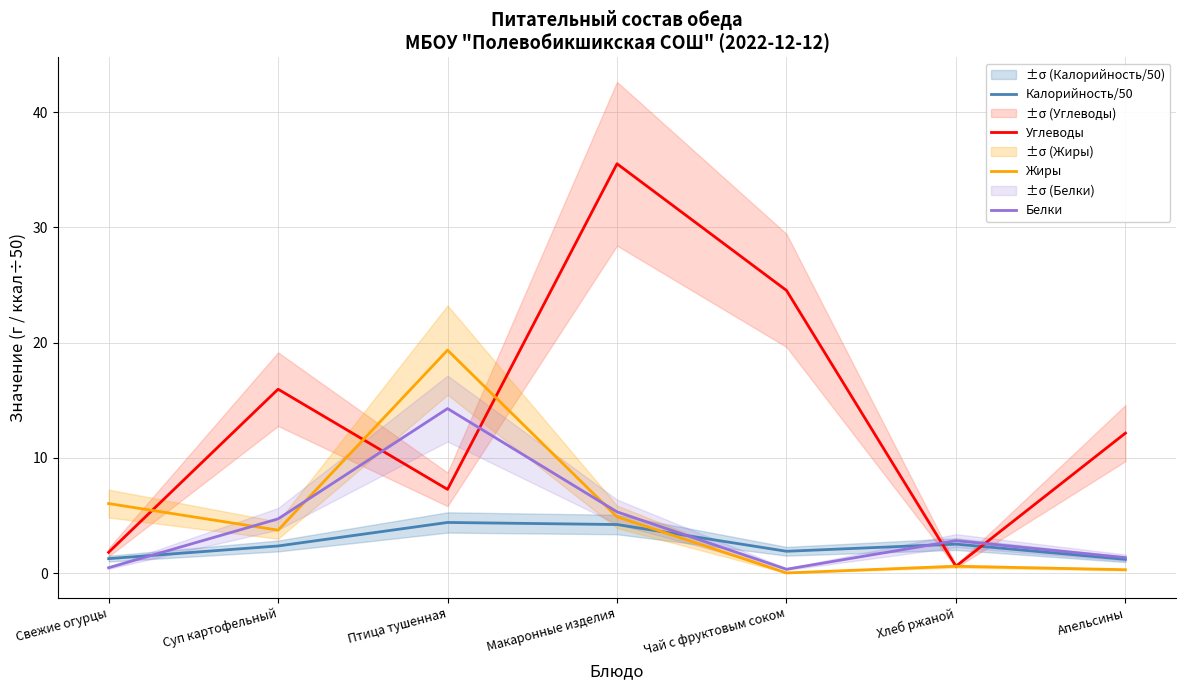

The Жиры series shows 0.3 at Апельсины. True or false?

True